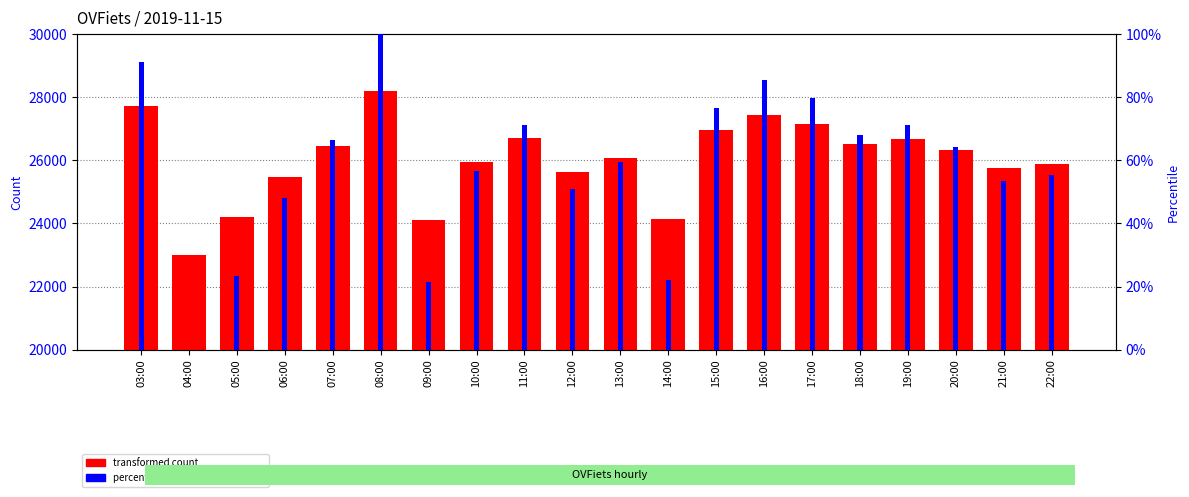

At which category is the sum across all series the highest?

08:00